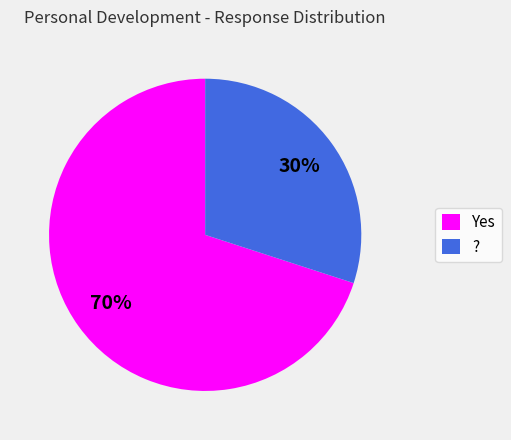

Which slice represents more than half of the pie?

Yes